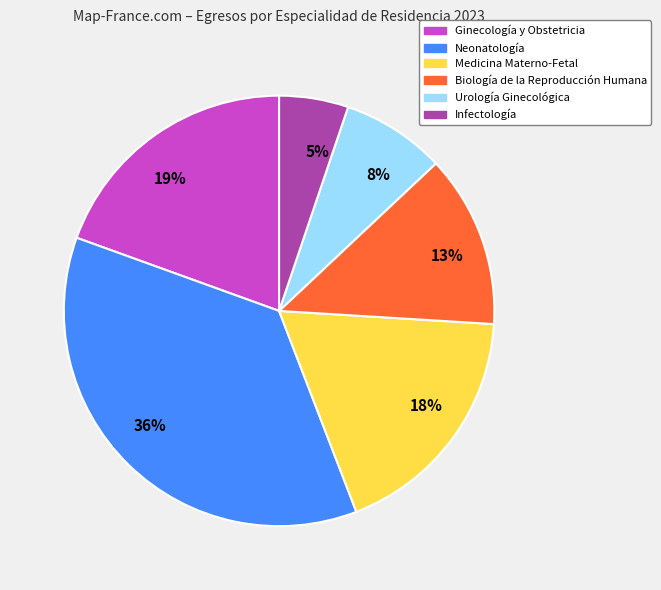

Do 18% and 19% together represent more than half of the pie?

No